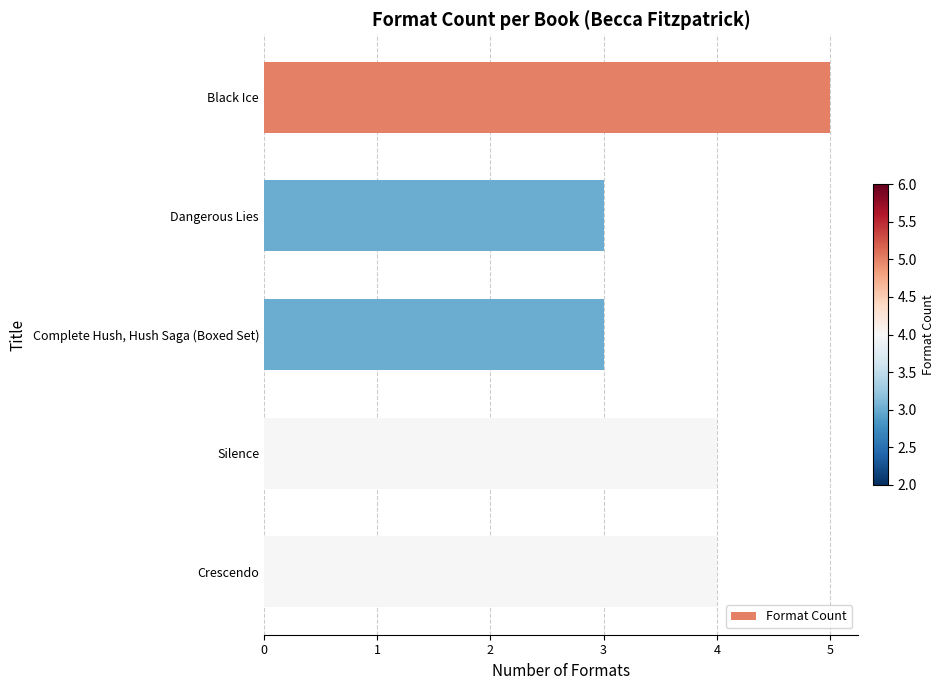

Reading top to bottom, list all the values displayed in this chart.

5	3	3	4	4